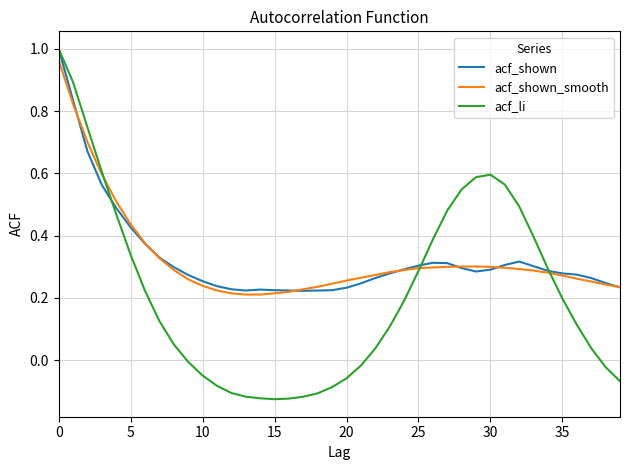

Which series has the largest range (max minus min)?

acf_li